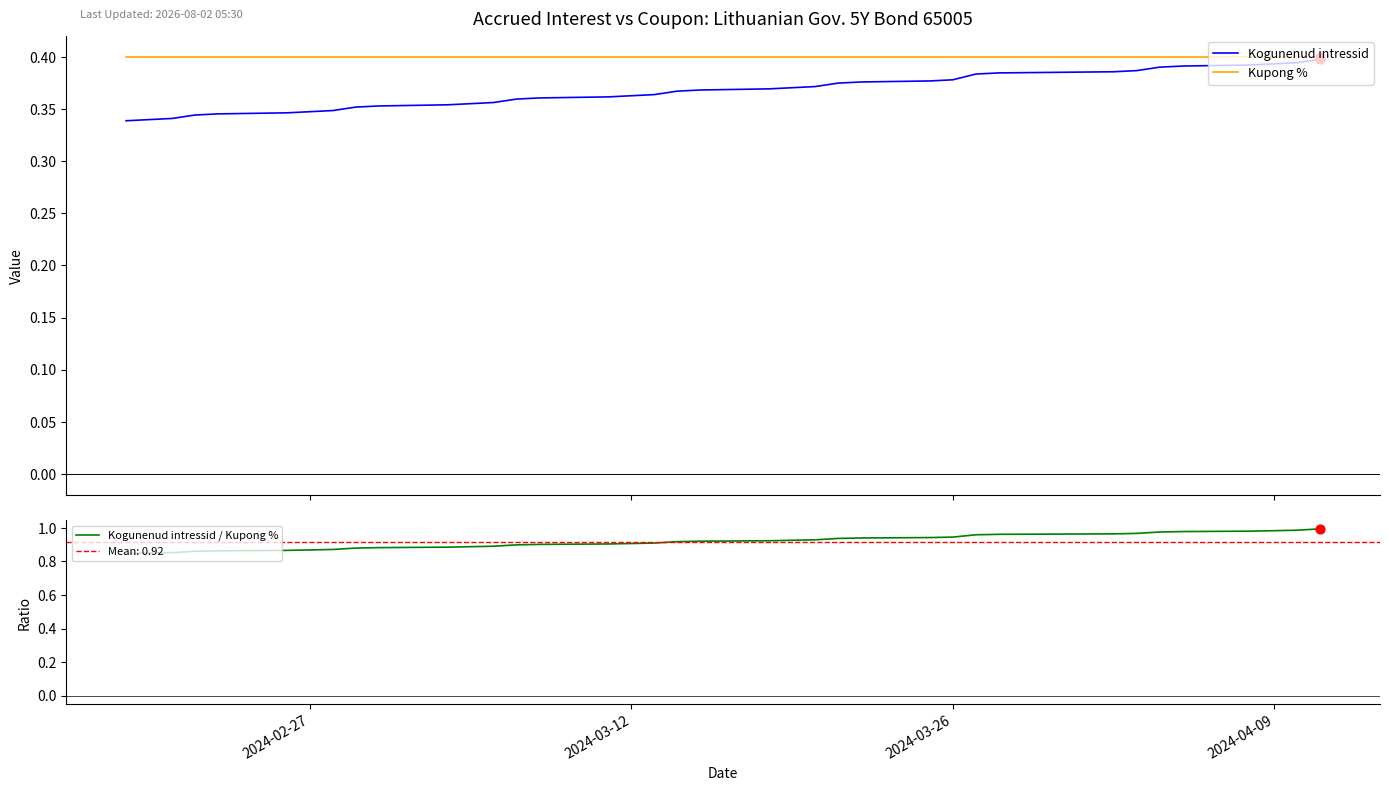

What is the total value across all series at 23?

1.7